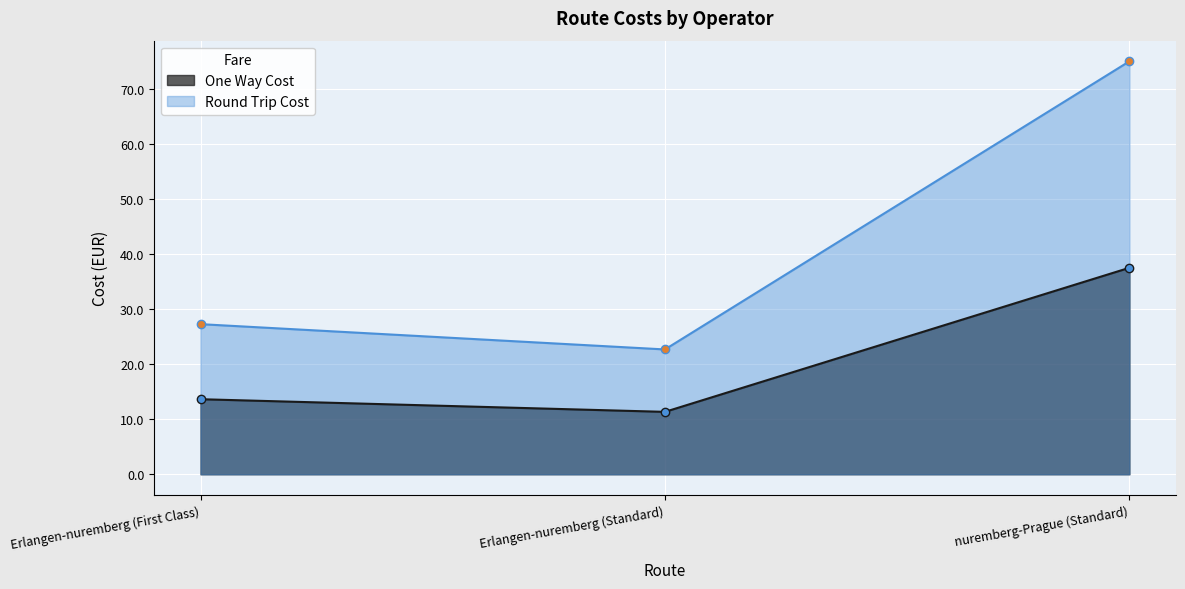

The Round Trip Cost series shows 22.7 at Erlangen-nuremberg (Standard). True or false?

True